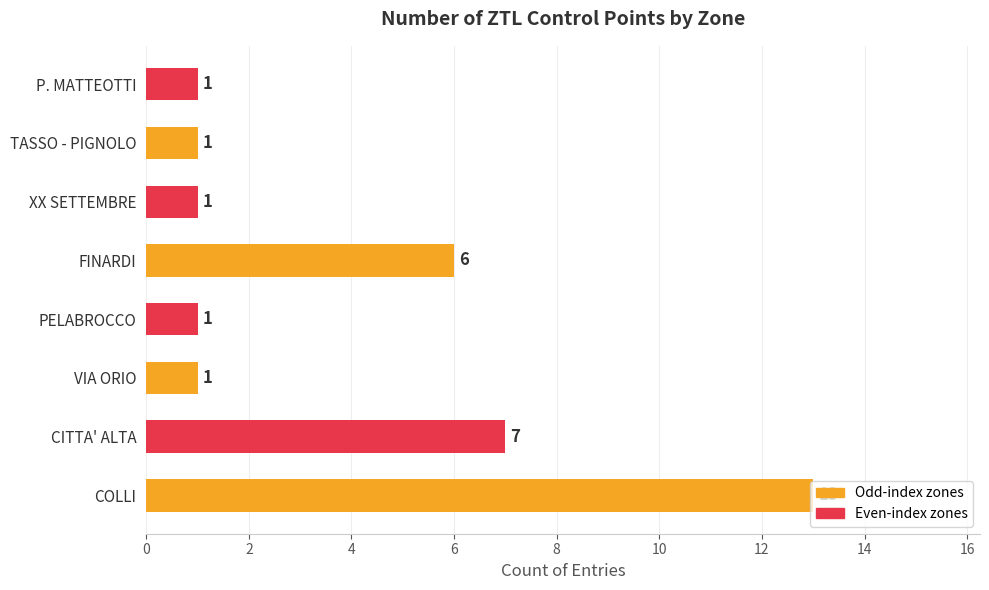

What is the change in value from VIA ORIO to FINARDI?

+5